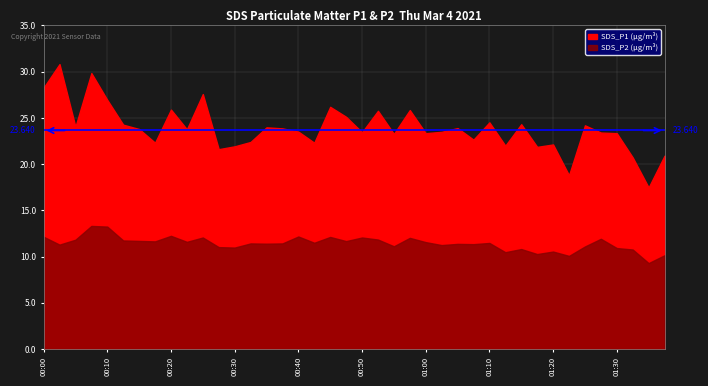

At how many categories does at least one series exceed 28?

3